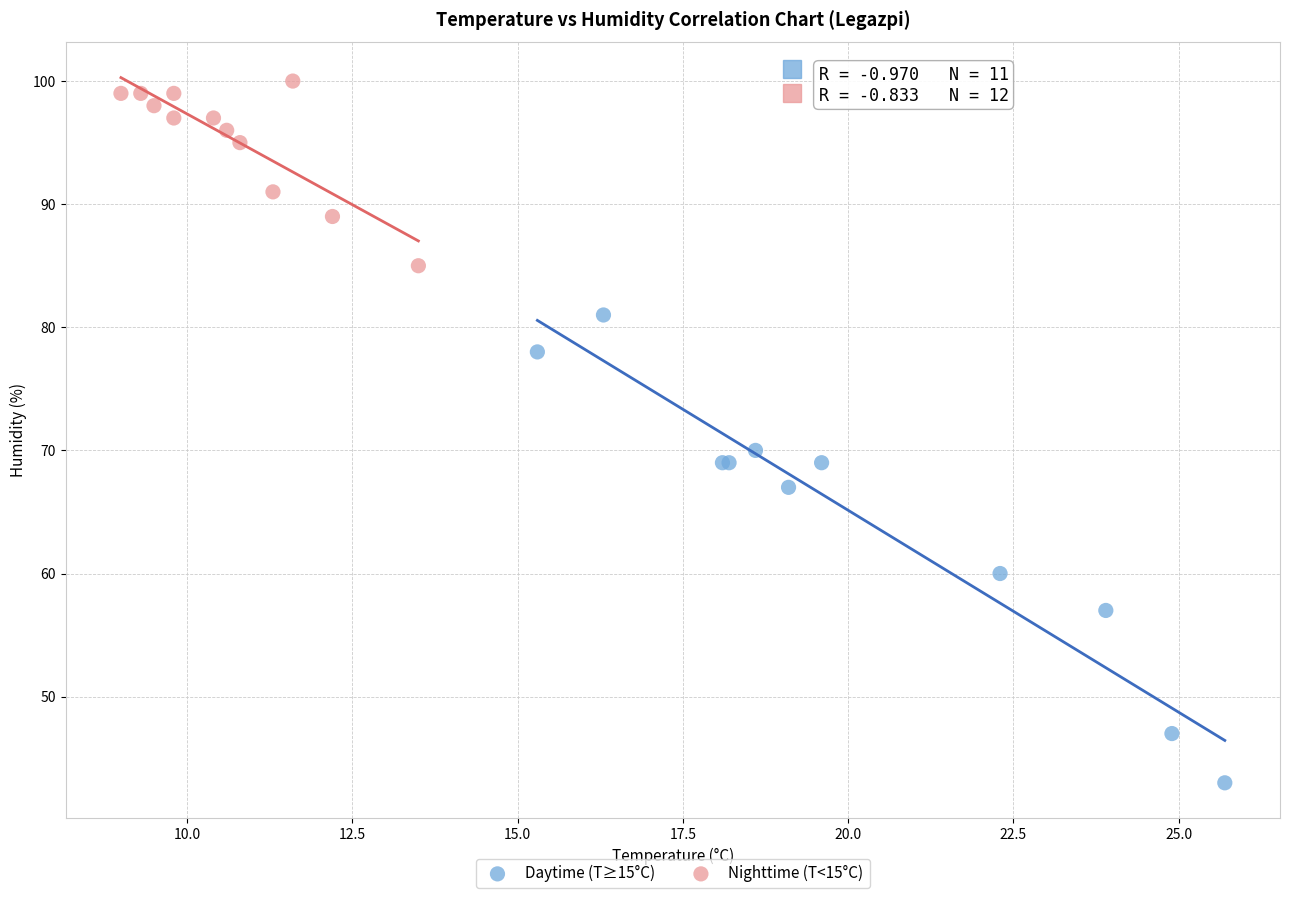

Which series reaches the maximum Y coordinate?

Nighttime (T<15°C)